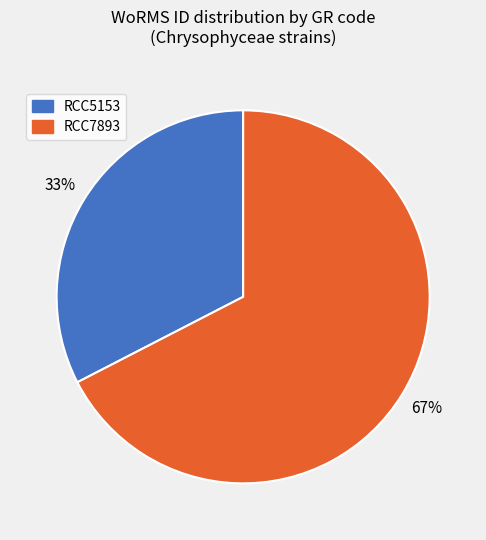

Rank the categories by value from highest to lowest.

RCC7893, RCC5153